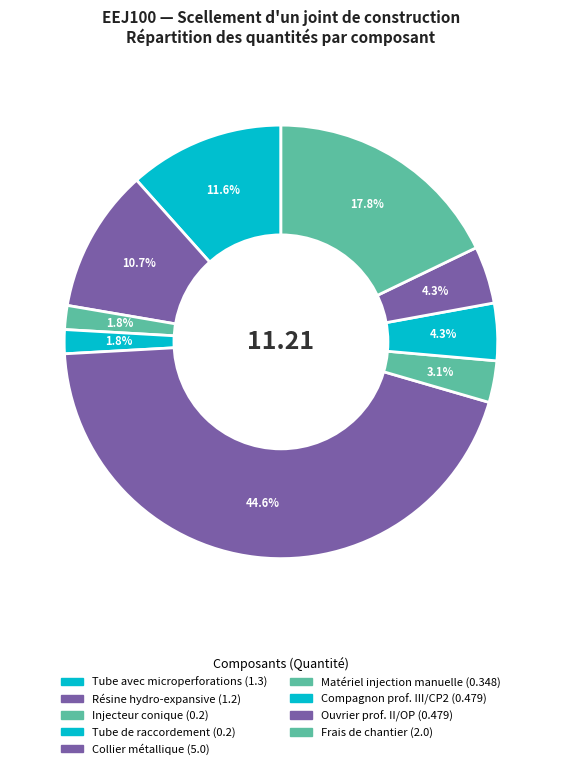

Count the number of slices in the pie.

9